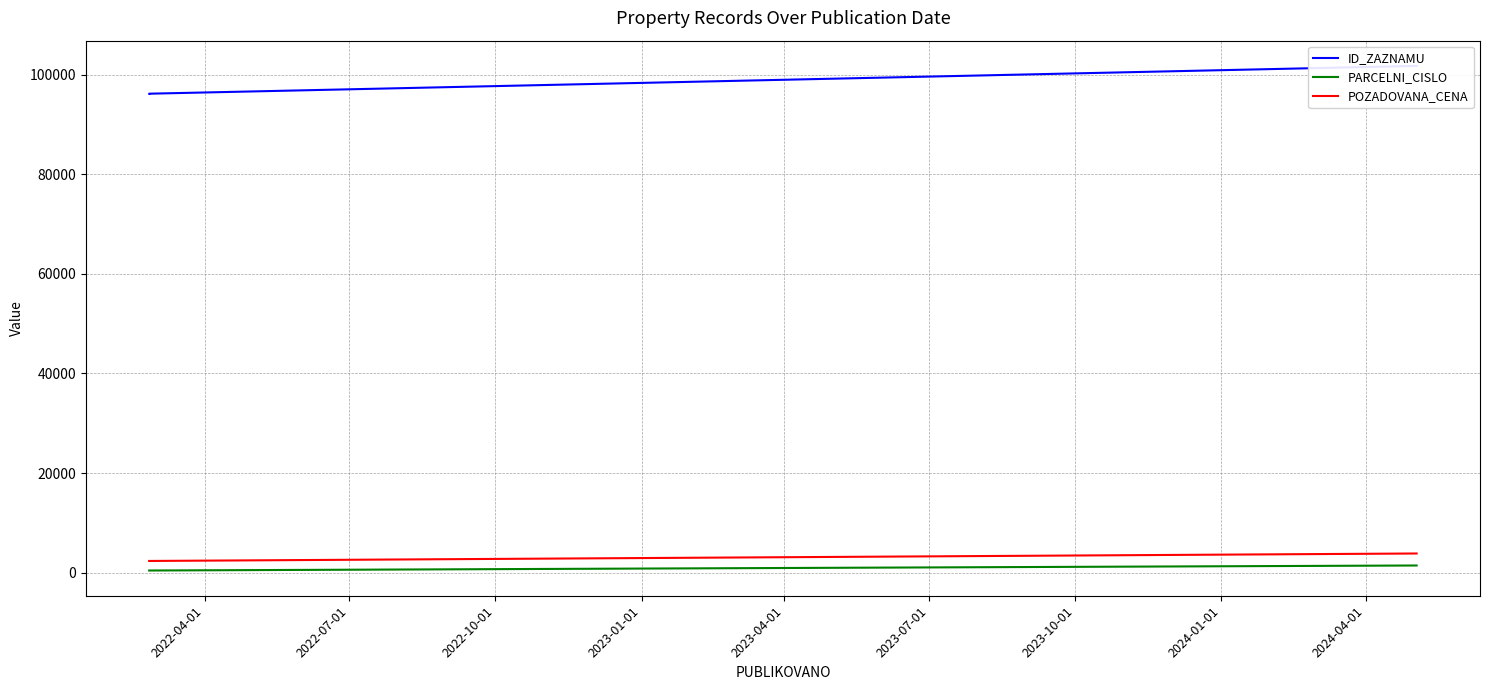

Reading left to right, transcribe all the data shown in this chart.

ID_ZAZNAMU: 96200	96204	101789
PARCELNI_CISLO: 410	410	1419
POZADOVANA_CENA: 2330	2330	3830